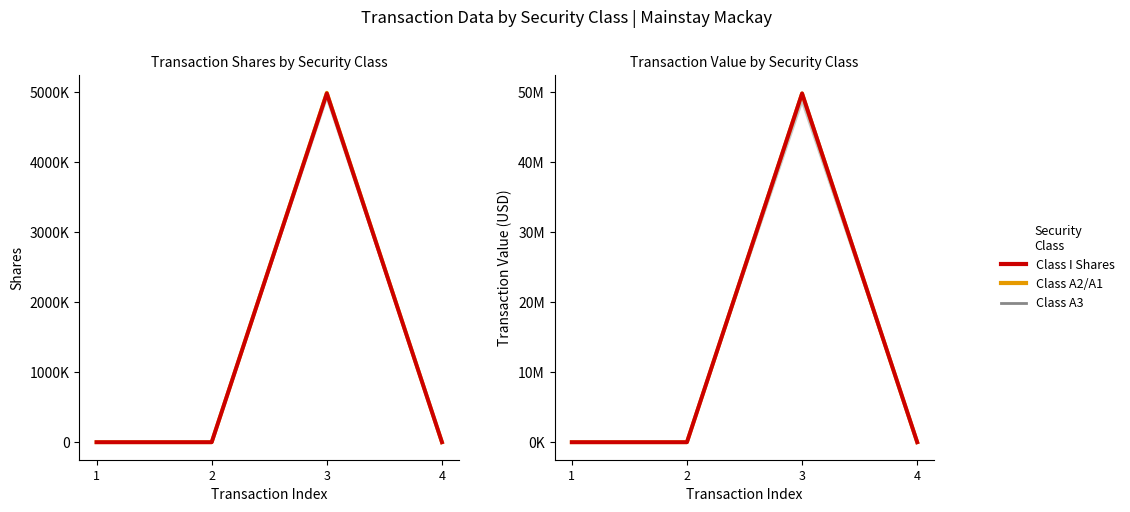

True or false: sharesOwned has more than 0 interior local peaks.

True